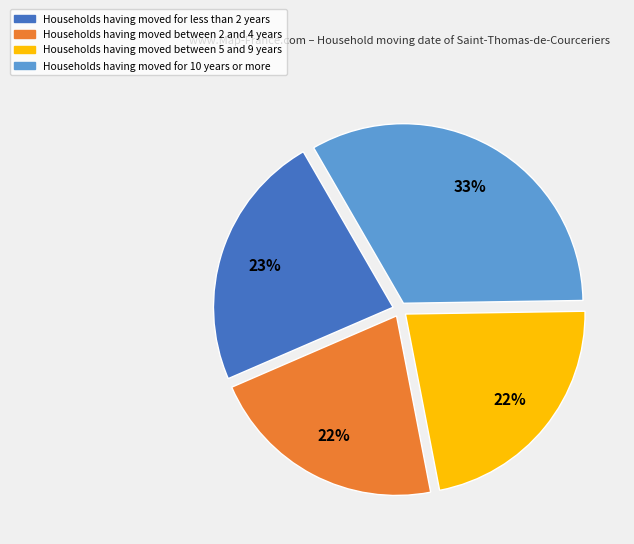

To the nearest percent, what is the average slice percentage?

25%